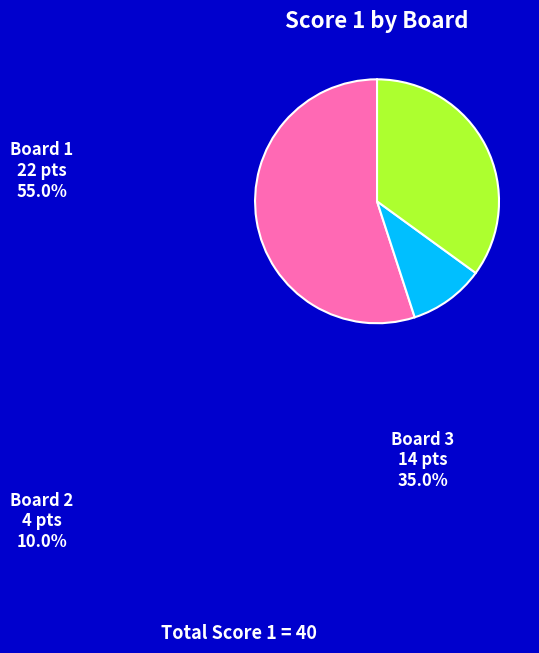

Does any single category account for the majority?

Yes